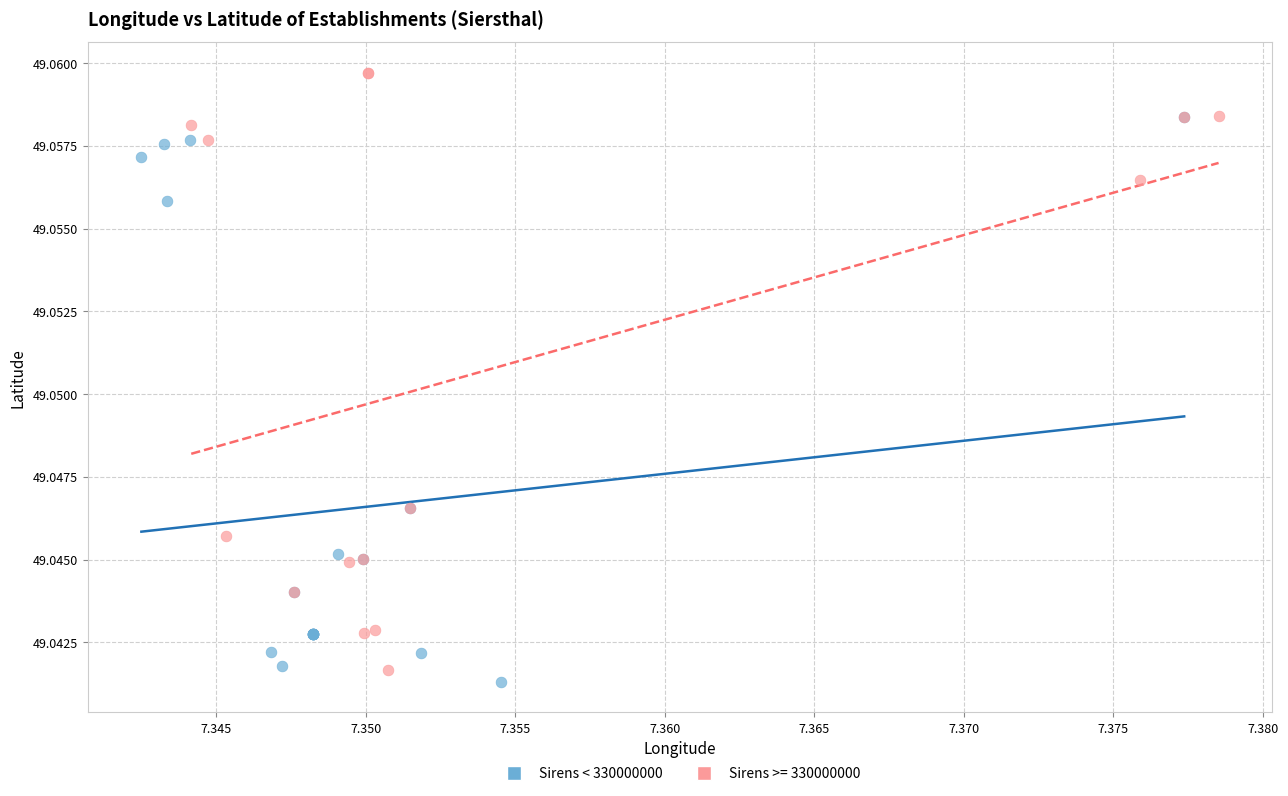

Which series contains the highest Y value?

Sirens >= 330000000